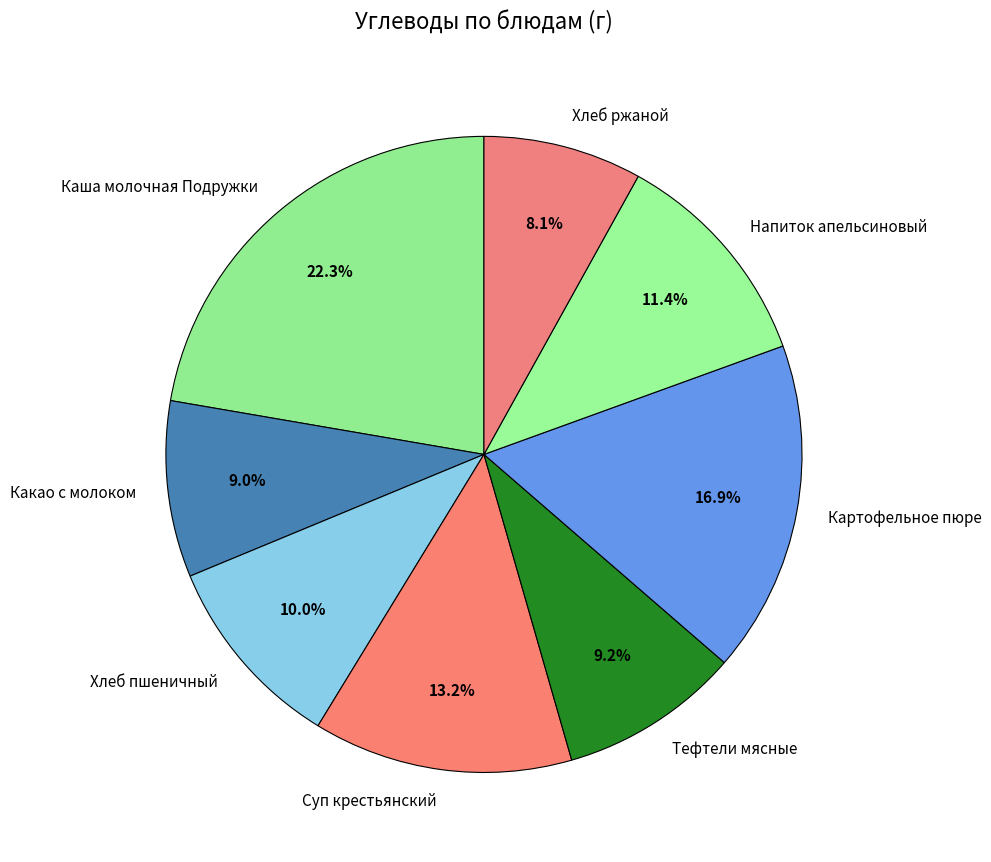

Does Какао с молоком account for over 50% of the chart?

No